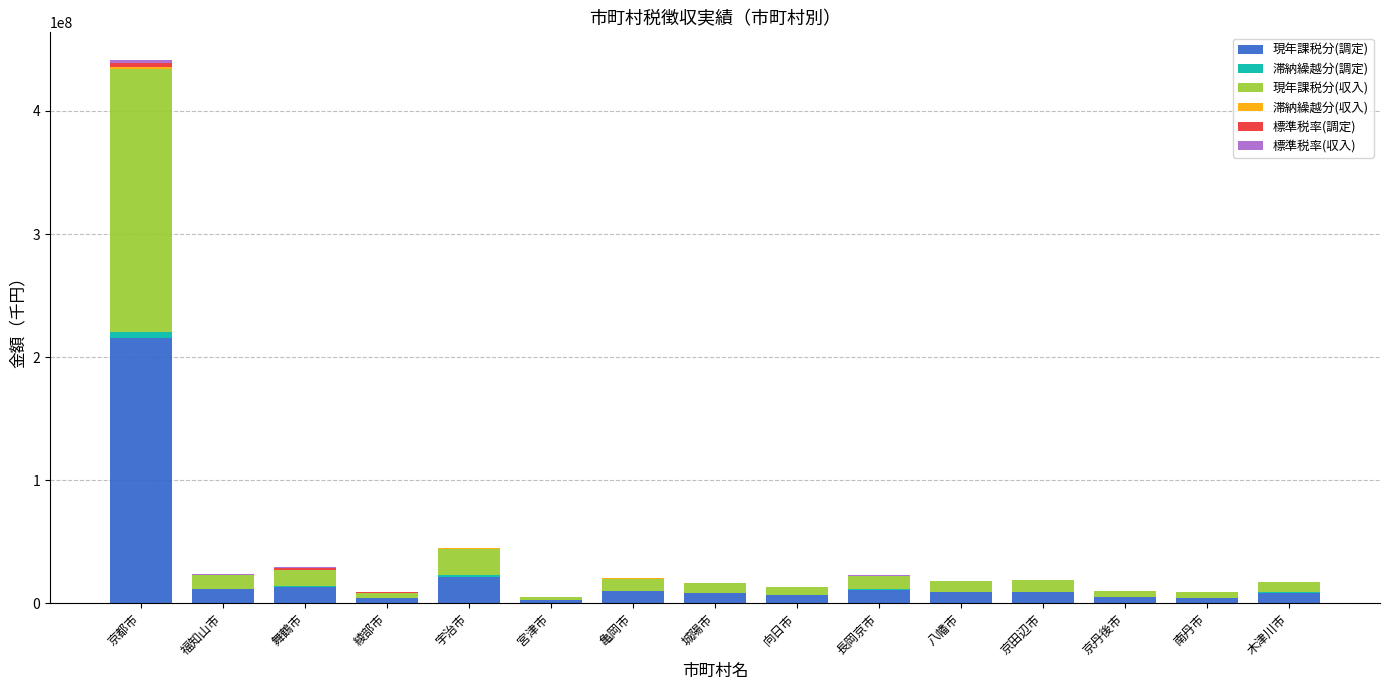

What is the highest value of the 現年課税分(調定) series?

215375333